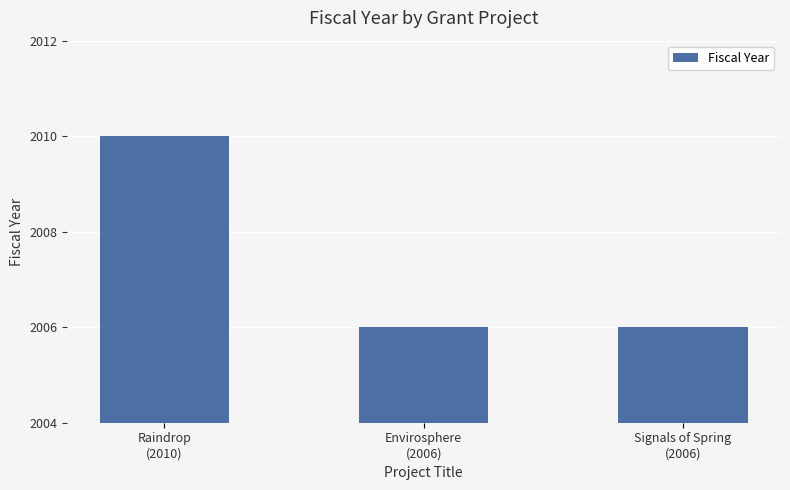

Count the number of categories in the chart.

3